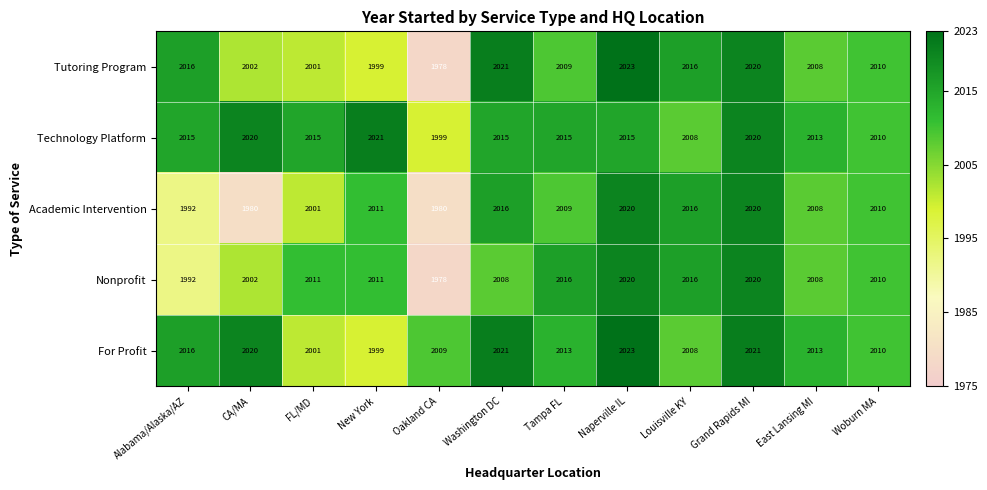

How many data points in Tutoring Program are less than 2010?

6